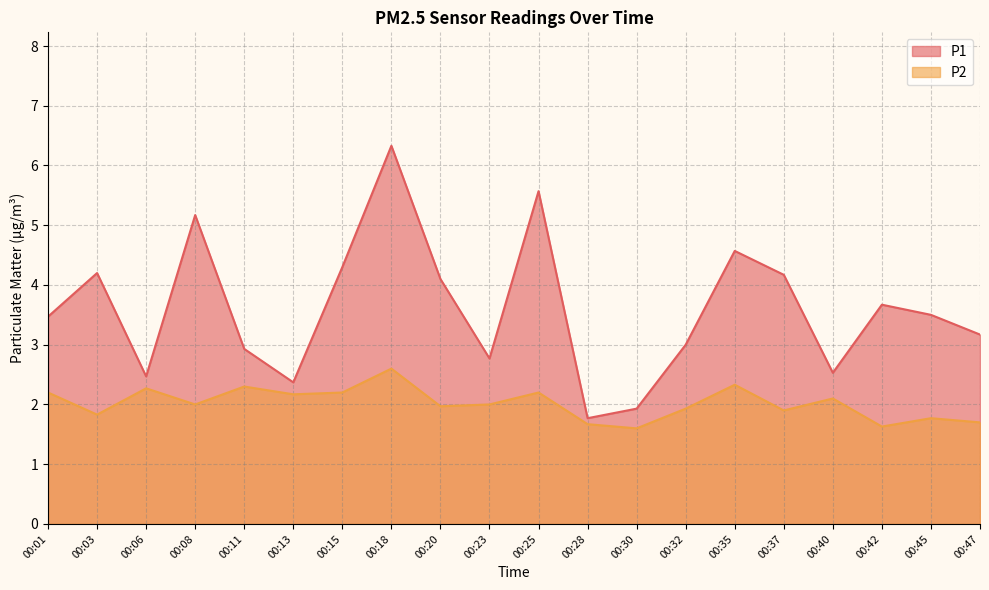

What is the spread (max minus min) of values at 00:01?

1.3